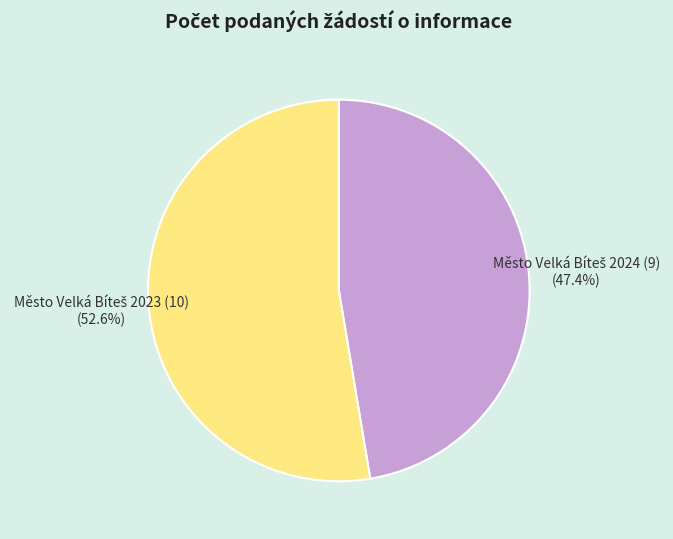

How many slices are in this pie chart?

2